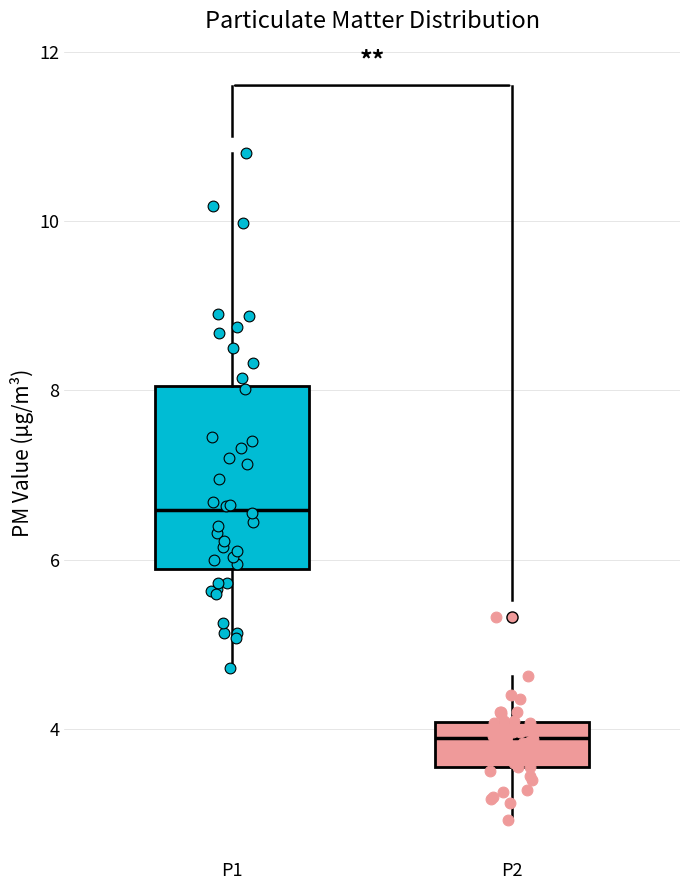

Where does the lower whisker of the box for P1 end on the y-axis? The values are not printed on the chart, so give them approximately, as read against the axis.

4.8